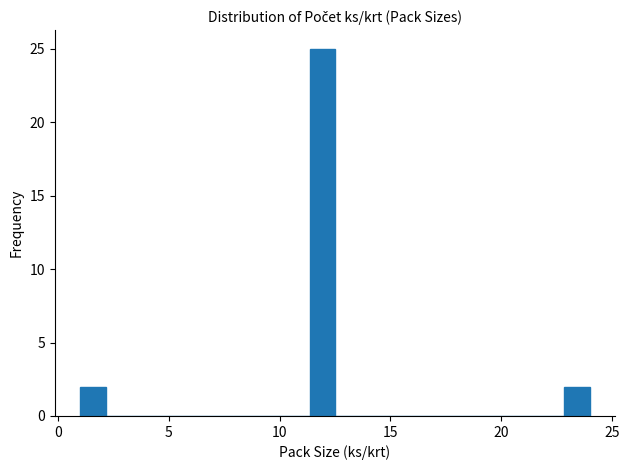

Around what value on the x-axis is the tallest bar? Give the approximate position of its centre, as read against the axis.

12.0